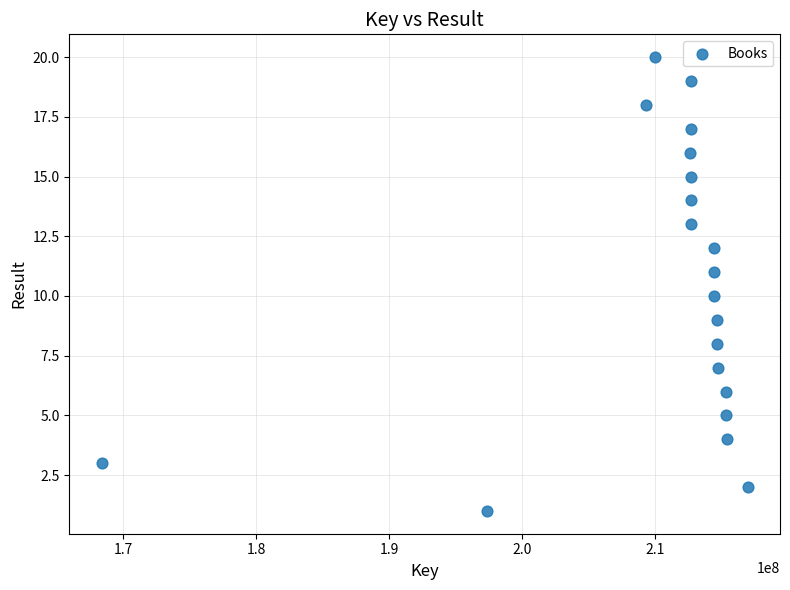

What is the range of X values (max minus min)?

48541270